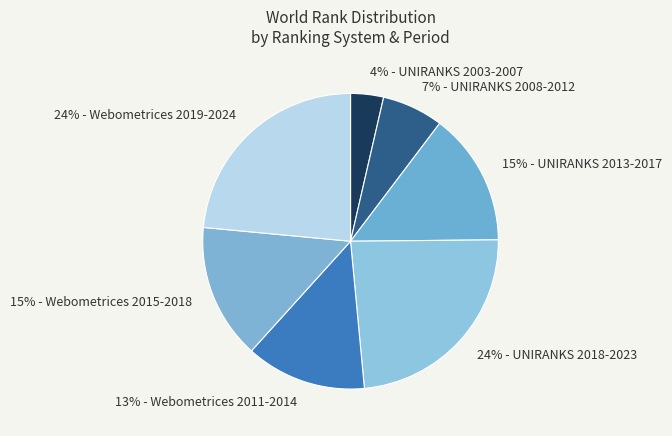

Count the number of slices in the pie.

7